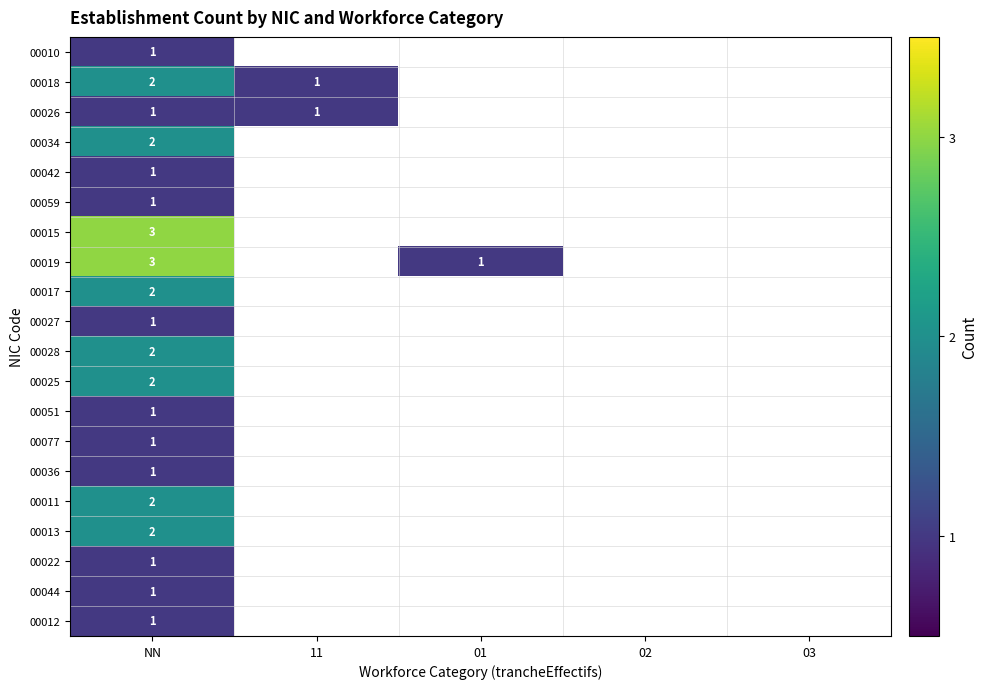

Is it true that 00026 equals 0 at 11?

False